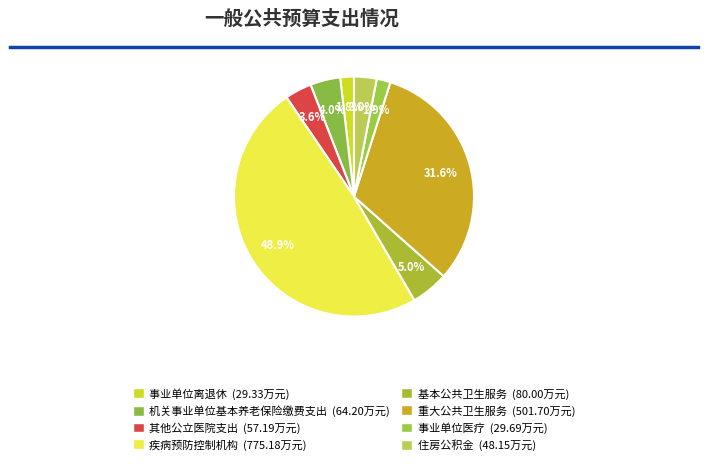

How many slices are in this pie chart?

8